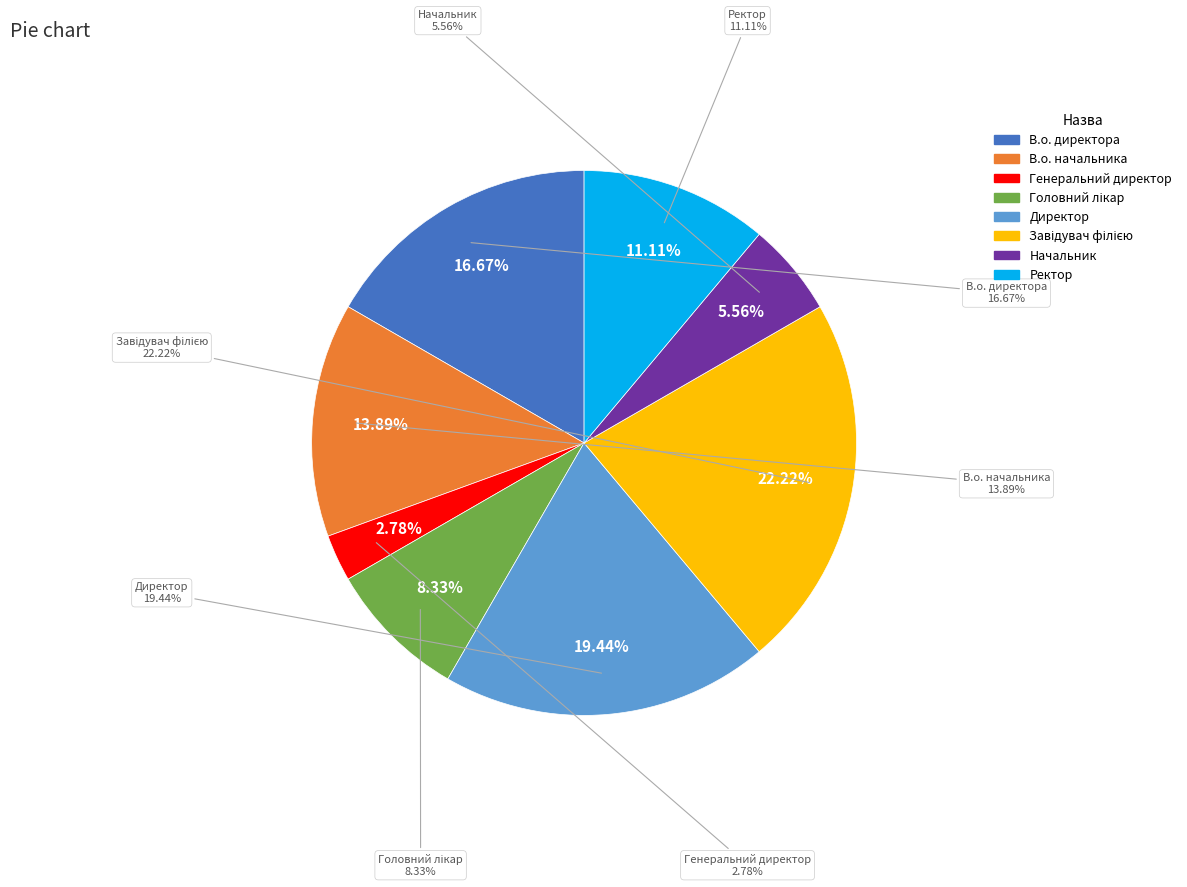

To the nearest percent, what is the combined percentage of Головний лікар and В.о. начальника?

22%